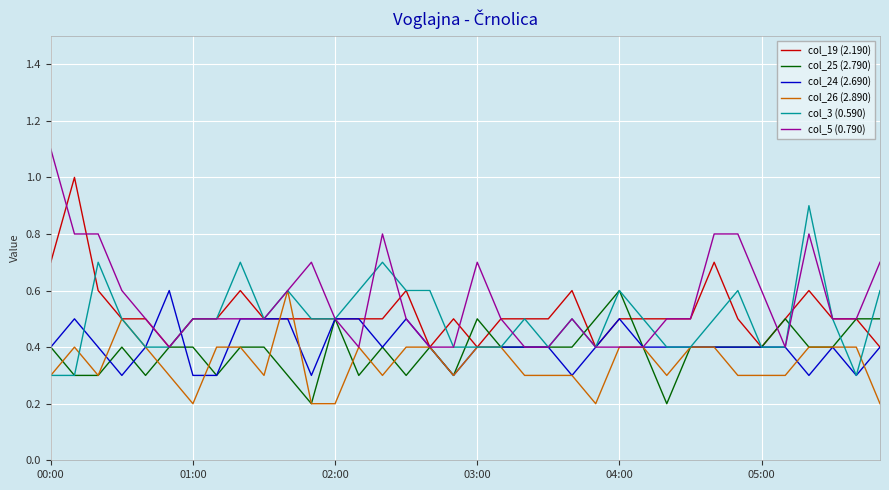

What is the minimum value for col_3 (0.590)?

0.3